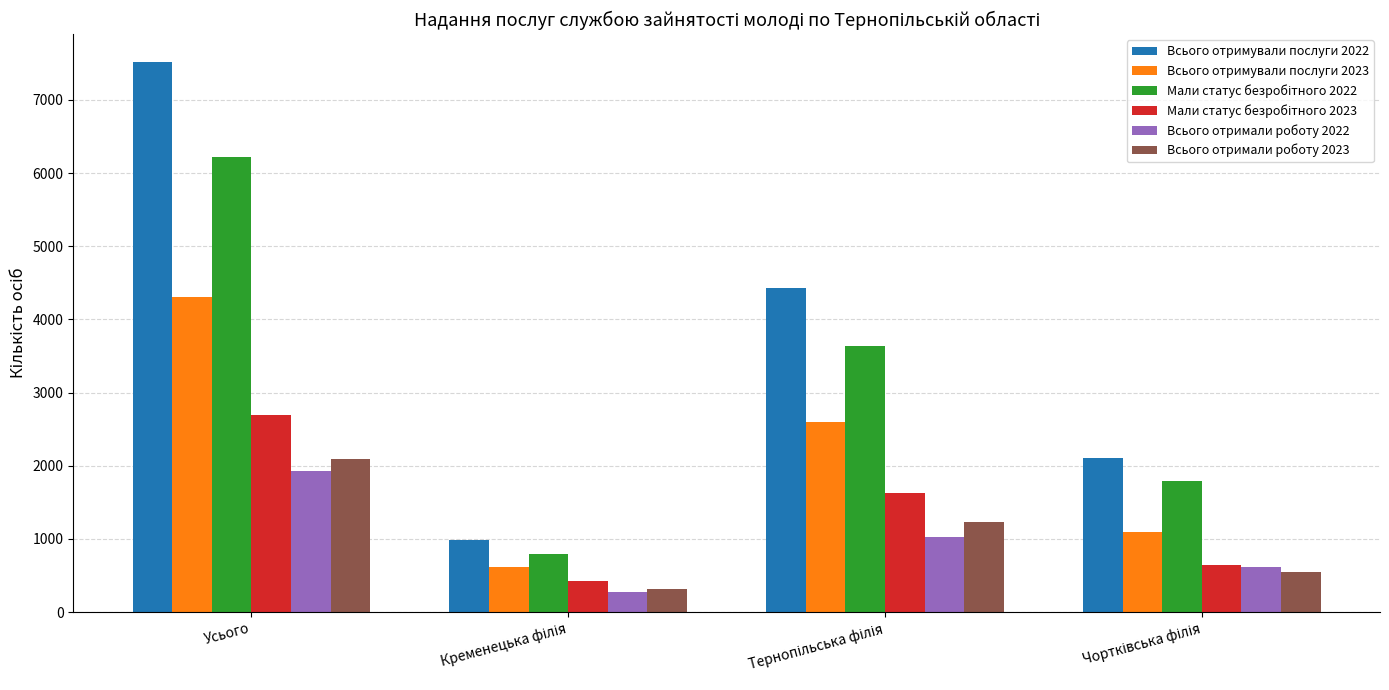

What is the maximum value shown in the chart?

7521